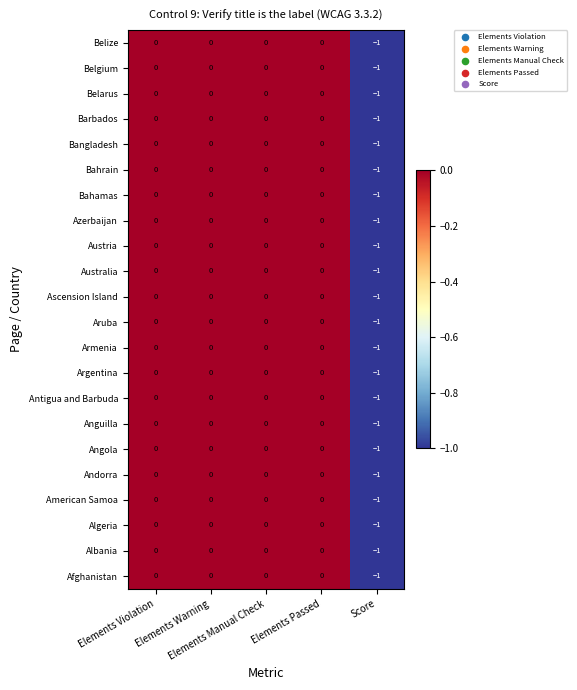

How many series are shown in this chart?

22